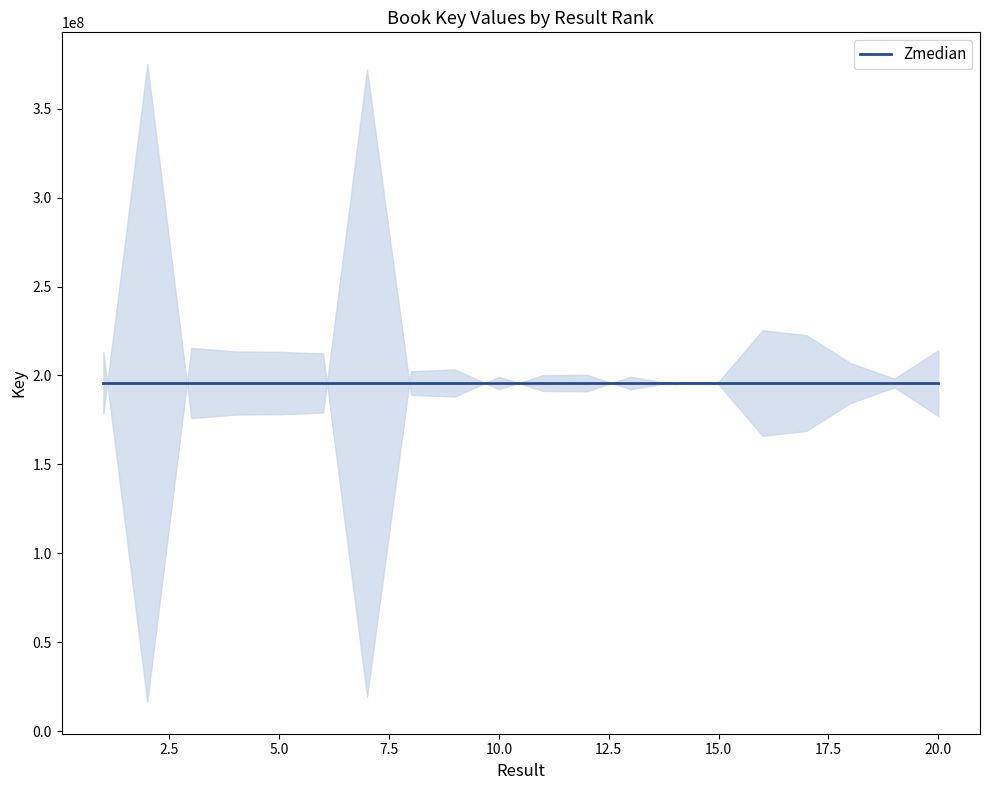

What is the ratio of the value at 1 to the value at 15?

1.1